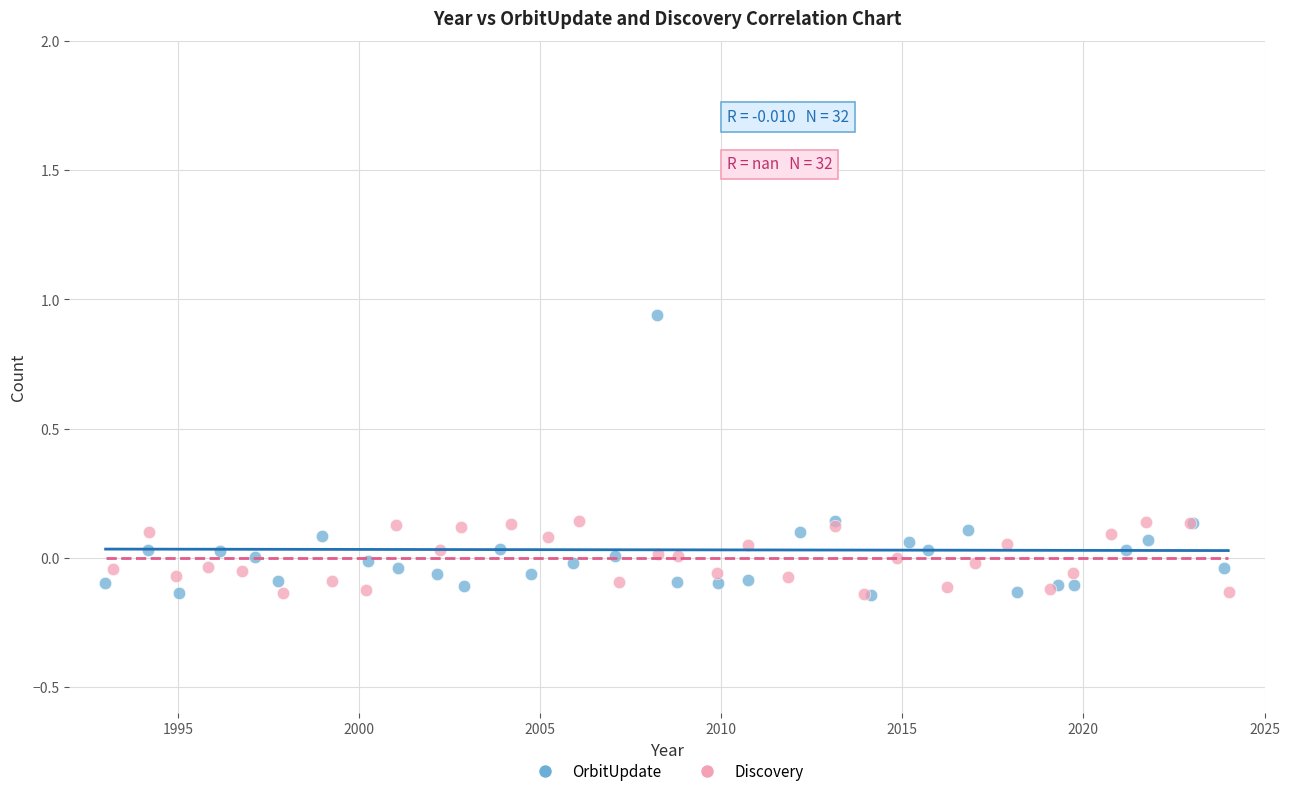

Which series has the largest Y range (max minus min)?

OrbitUpdate